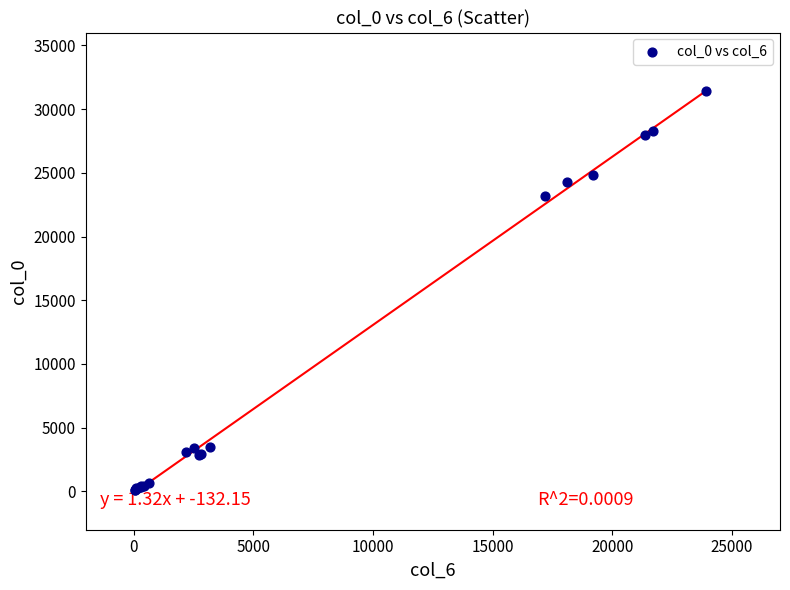

What Y value in the scatter plot is closest to 15729?

23201.1